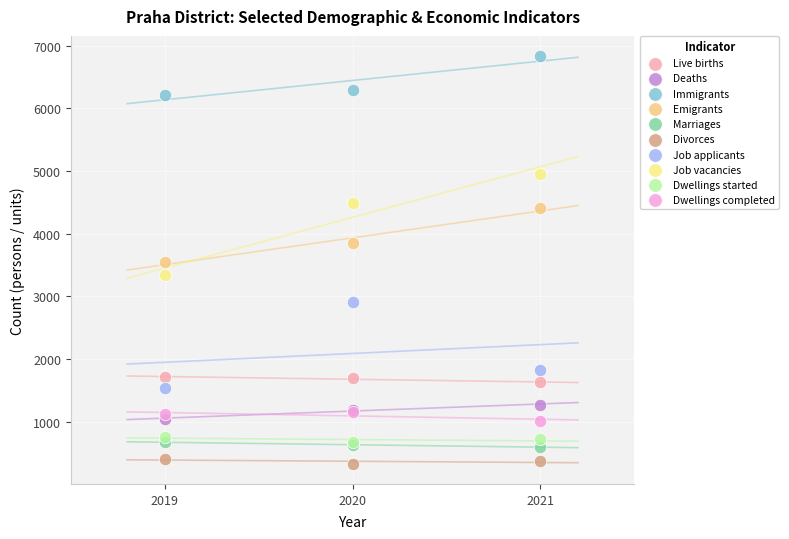

In the Emigrants series, what Y value is closest to 3979?

3846